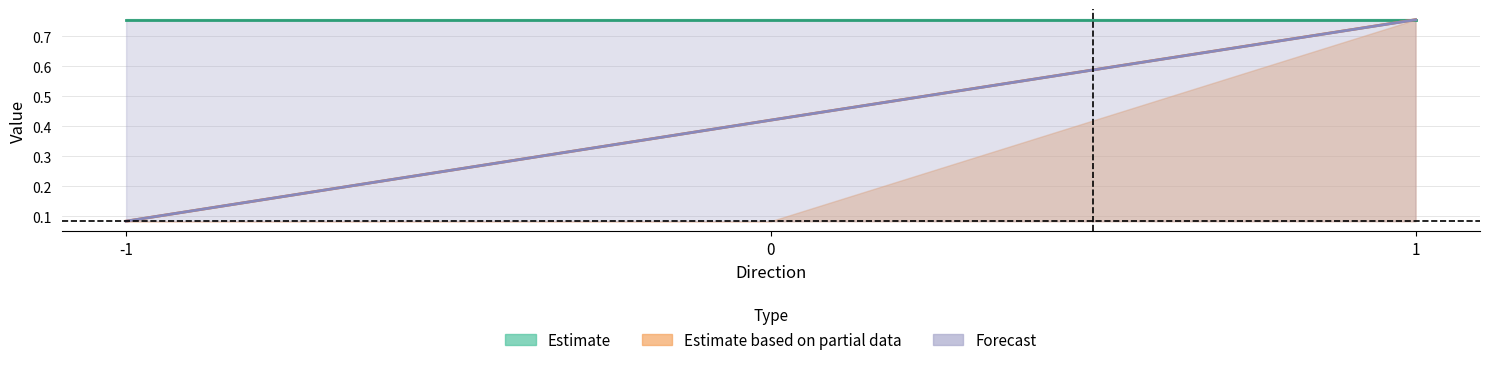

The value of Estimate based on partial data at -1 is 1.1. True or false?

False